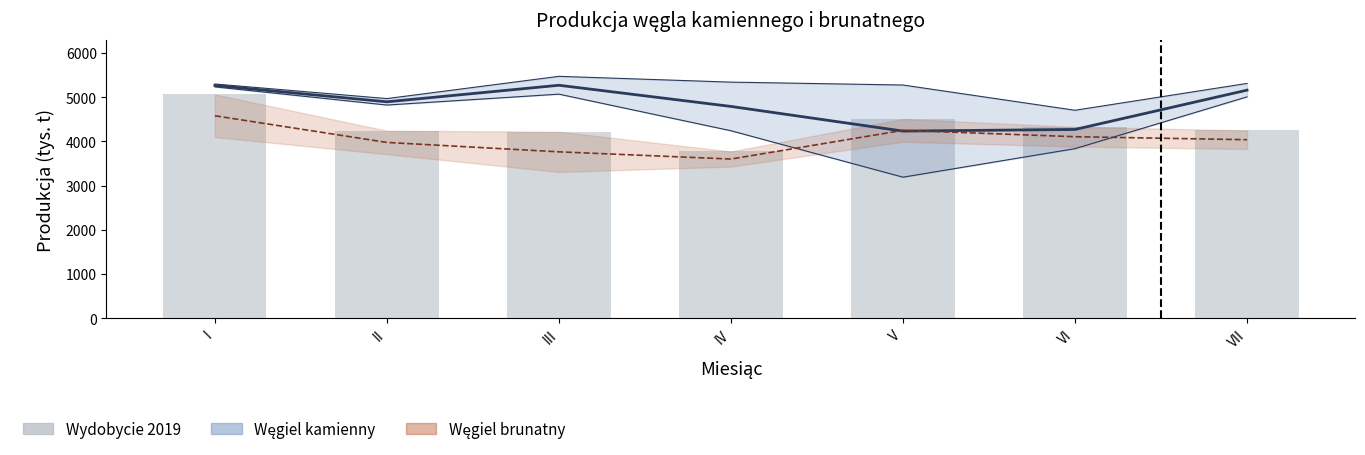

Are the bars horizontal?

No